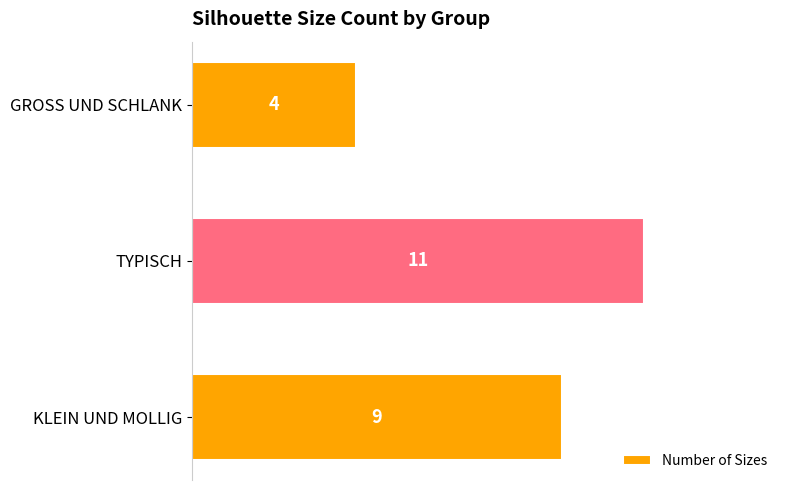

At which category does the chart reach its minimum across all series?

GROSS UND SCHLANK